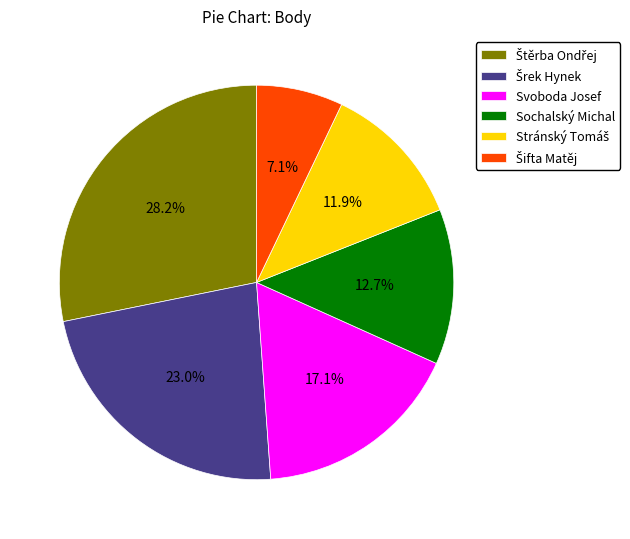

Does any single category account for the majority?

No